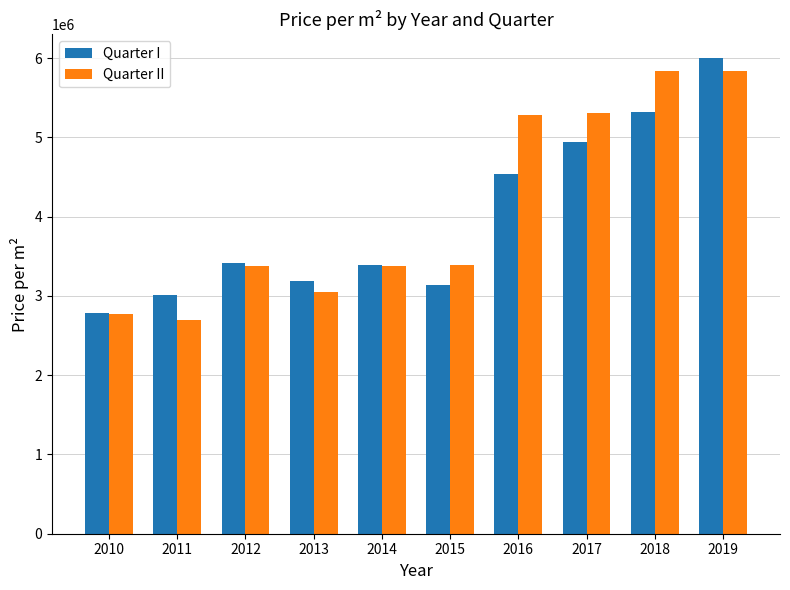

Where does the Quarter II series first go above 3393333?

2015